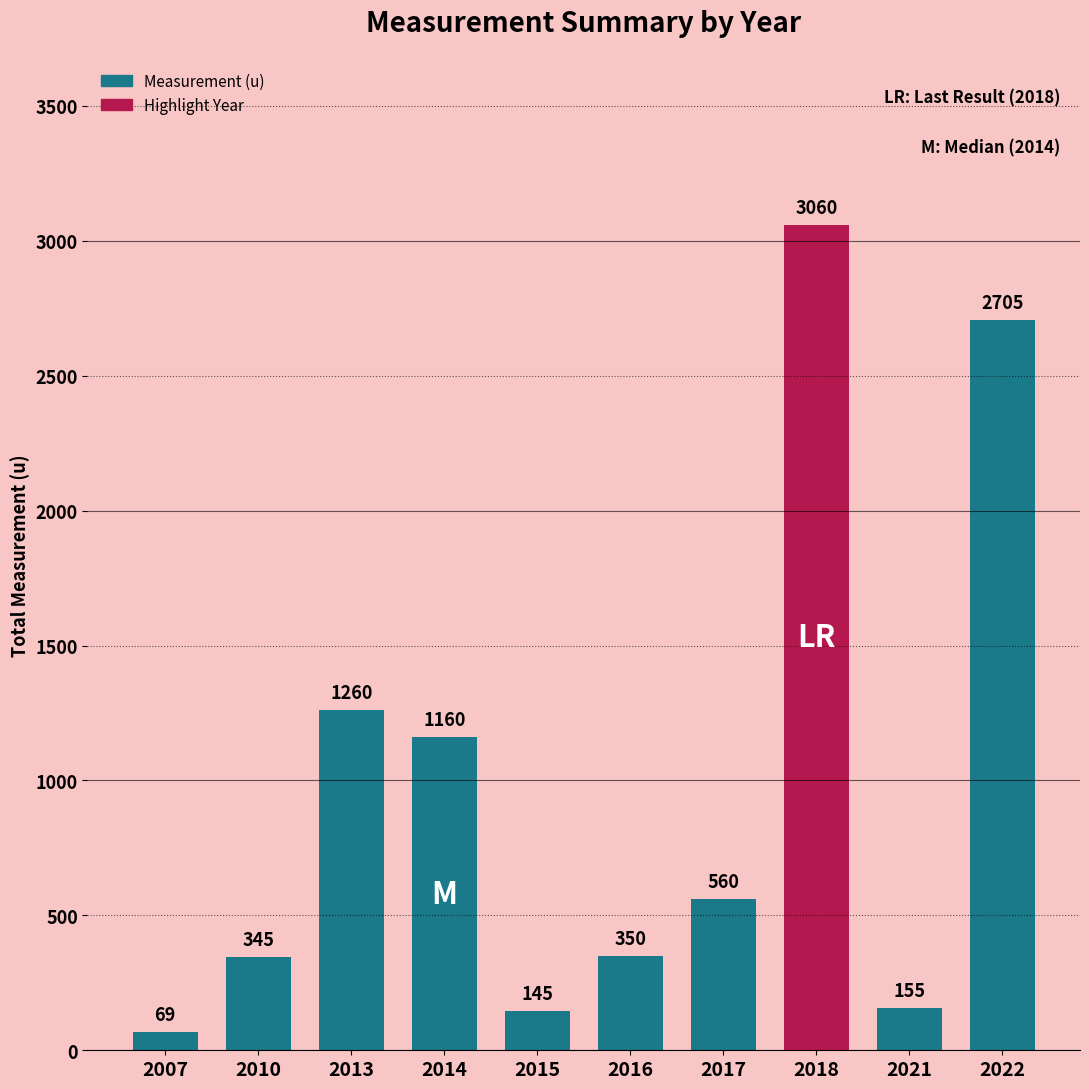

Between 2021 and 2015, which is larger?

2021